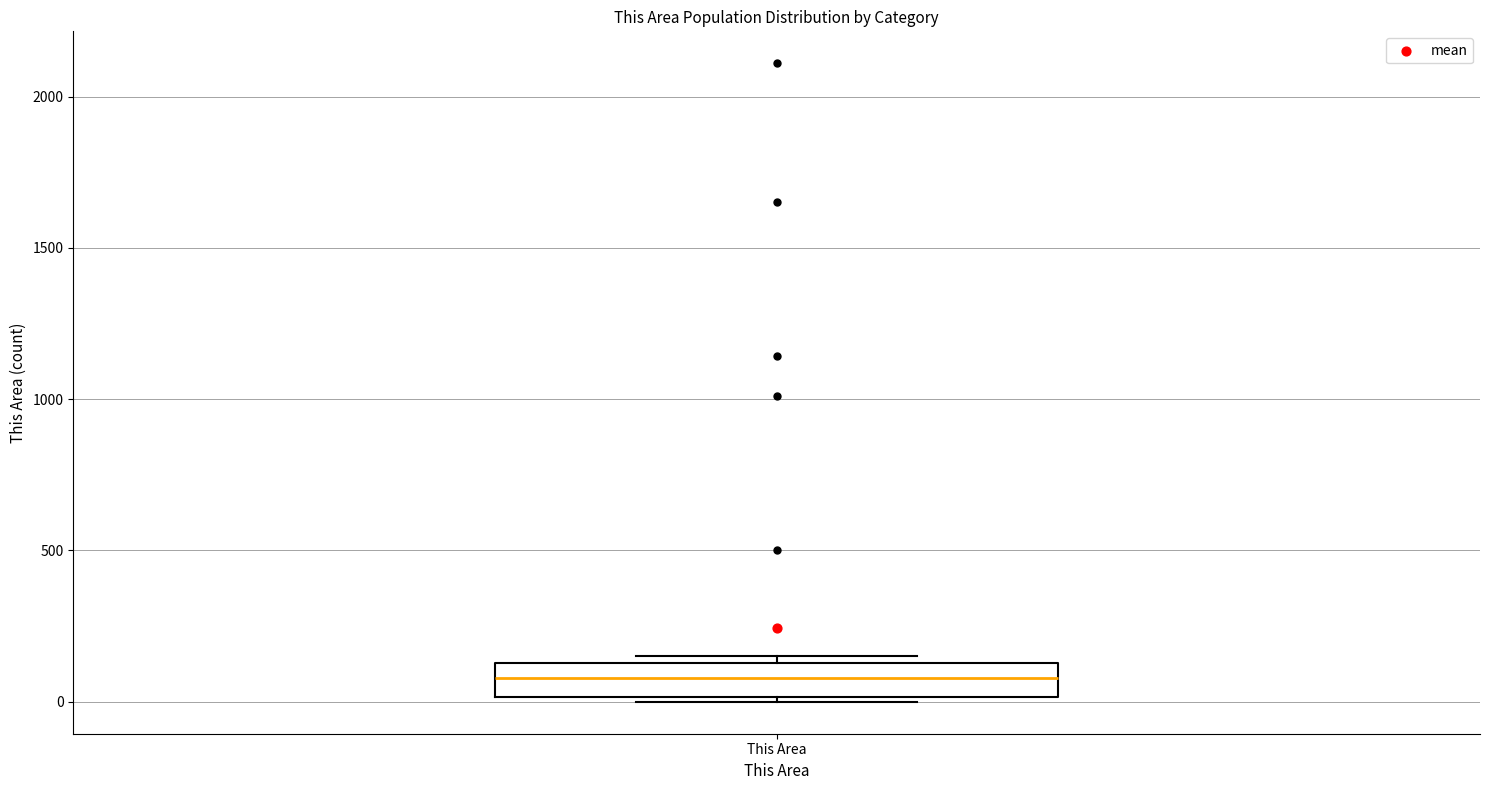

Read this box plot against the y-axis: the position of the median line, the range covered by the box, and the ends of both whiskers. The values are not printed on the chart, so give them approximately, as read against the axis.

median 100, box 0 to 150, whiskers 0 to 150 (just above the box's upper edge)